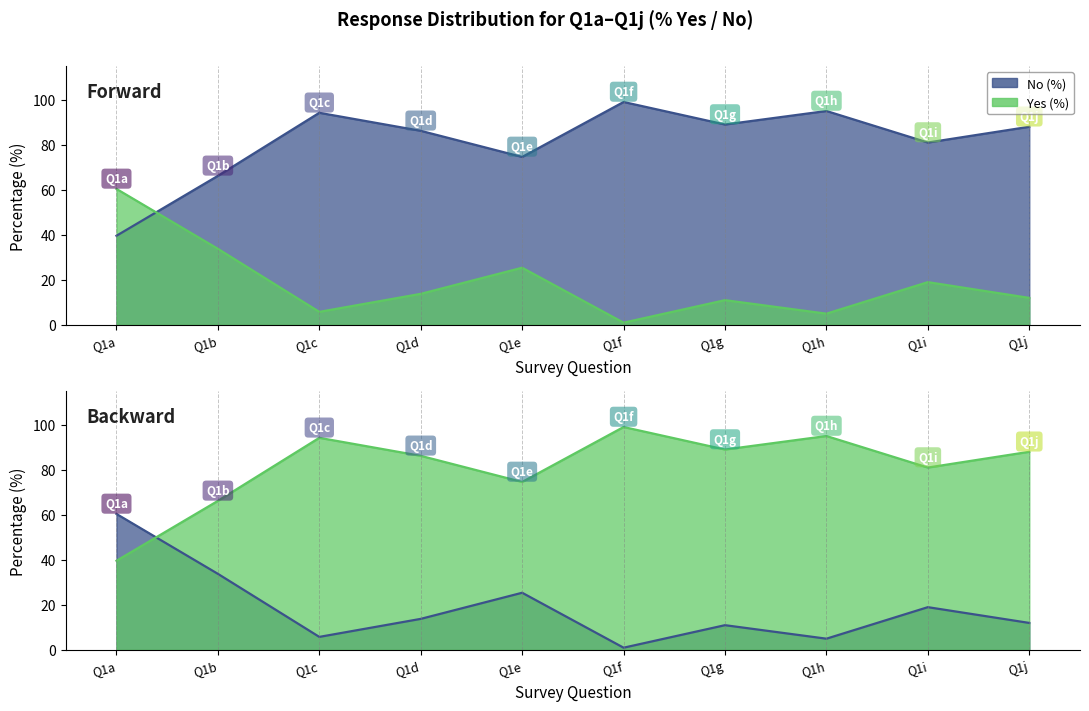

What is the minimum value shown in the chart?

1.0